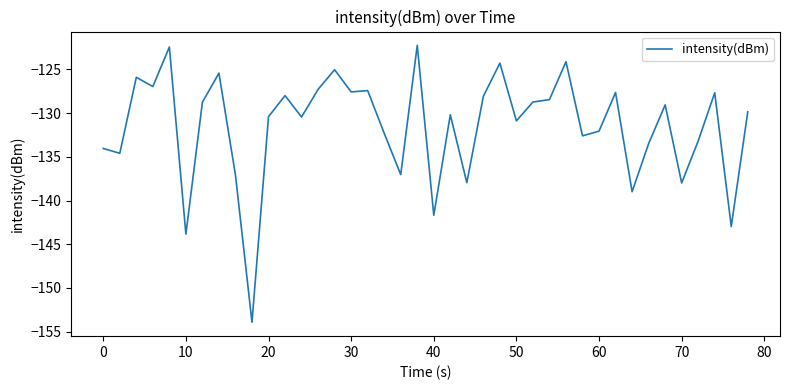

What is the minimum value shown in the chart?

-153.9